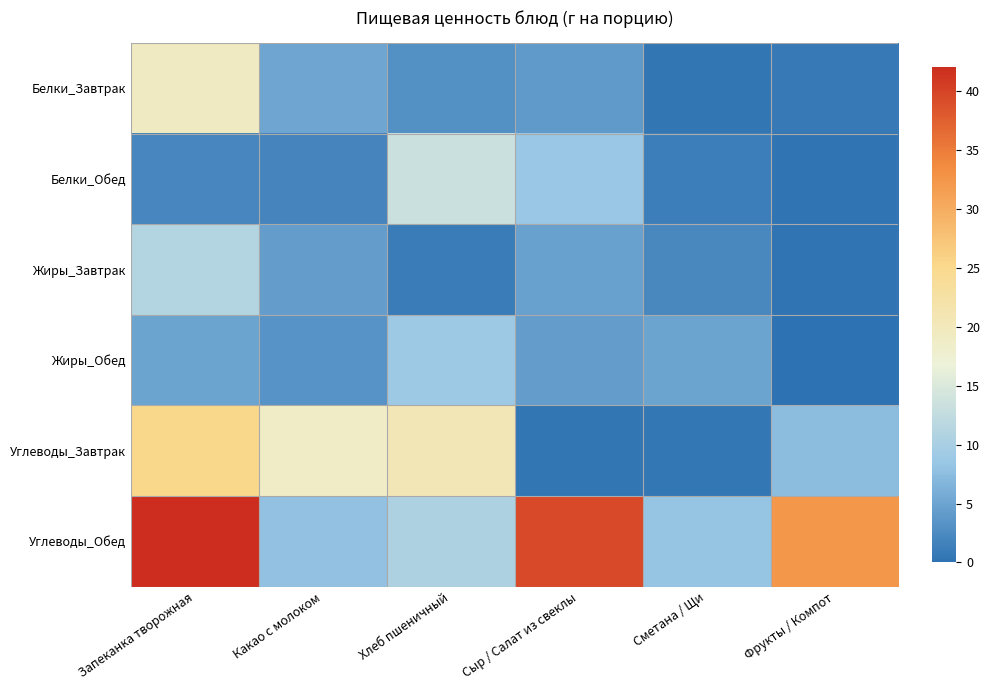

Between Сыр / Салат из свеклы and Фрукты / Компот, which is larger?

Сыр / Салат из свеклы